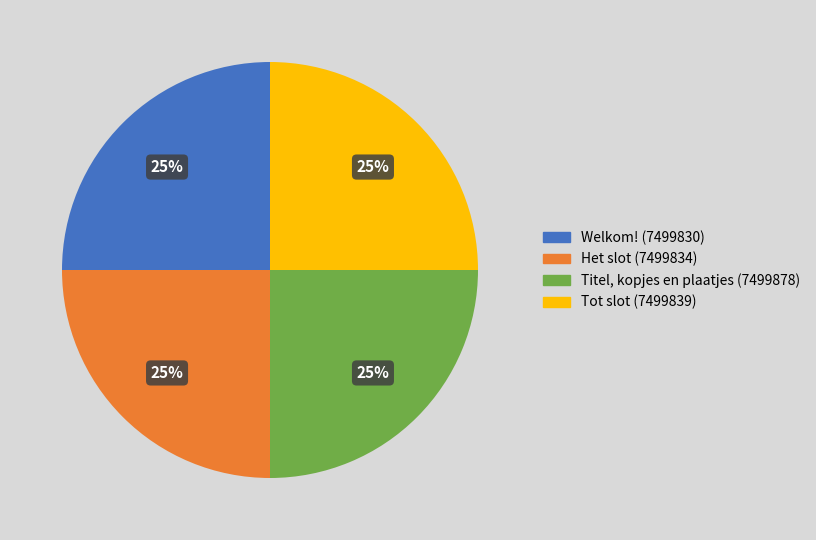

True or false: Welkom! accounts for 25% of the total.

True